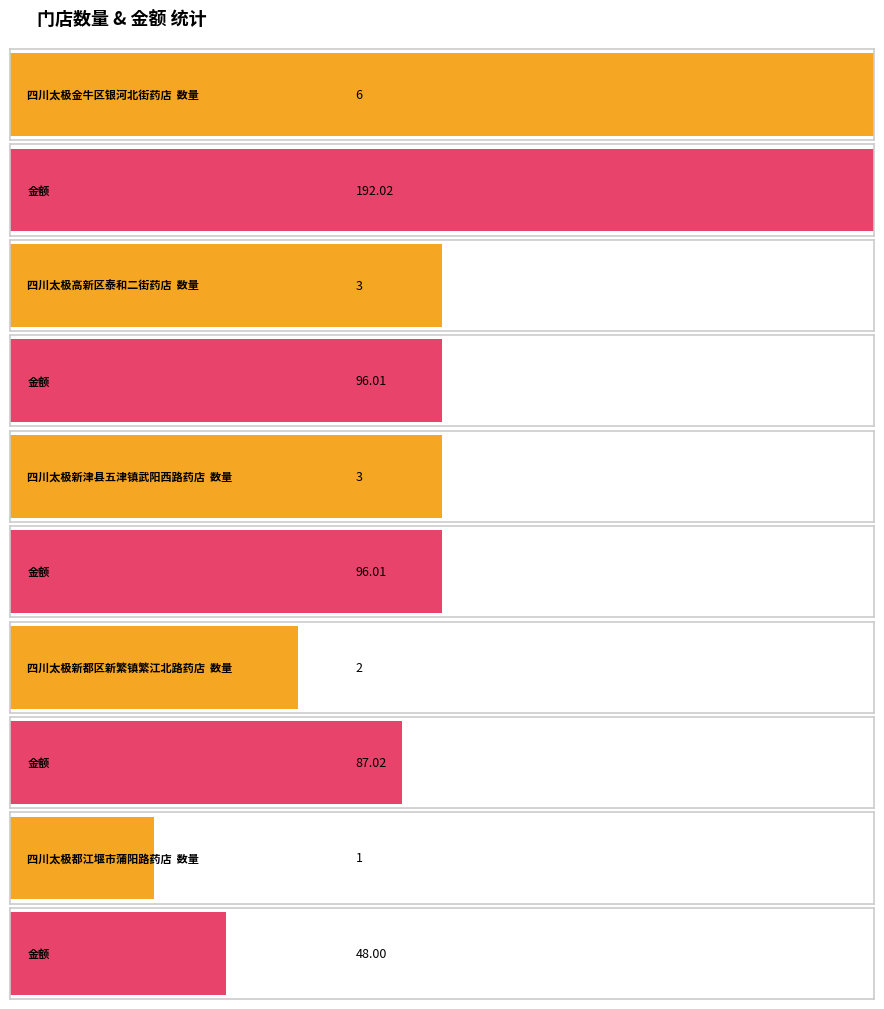

Count the number of categories in the chart.

5